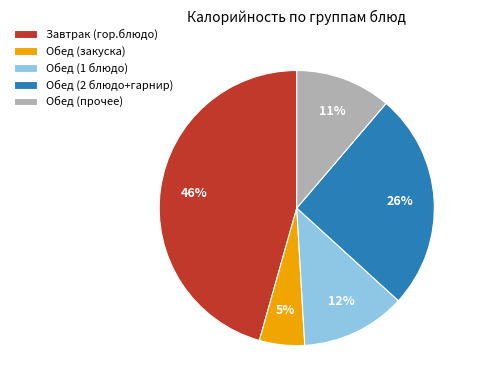

Is there a majority slice in this chart?

No